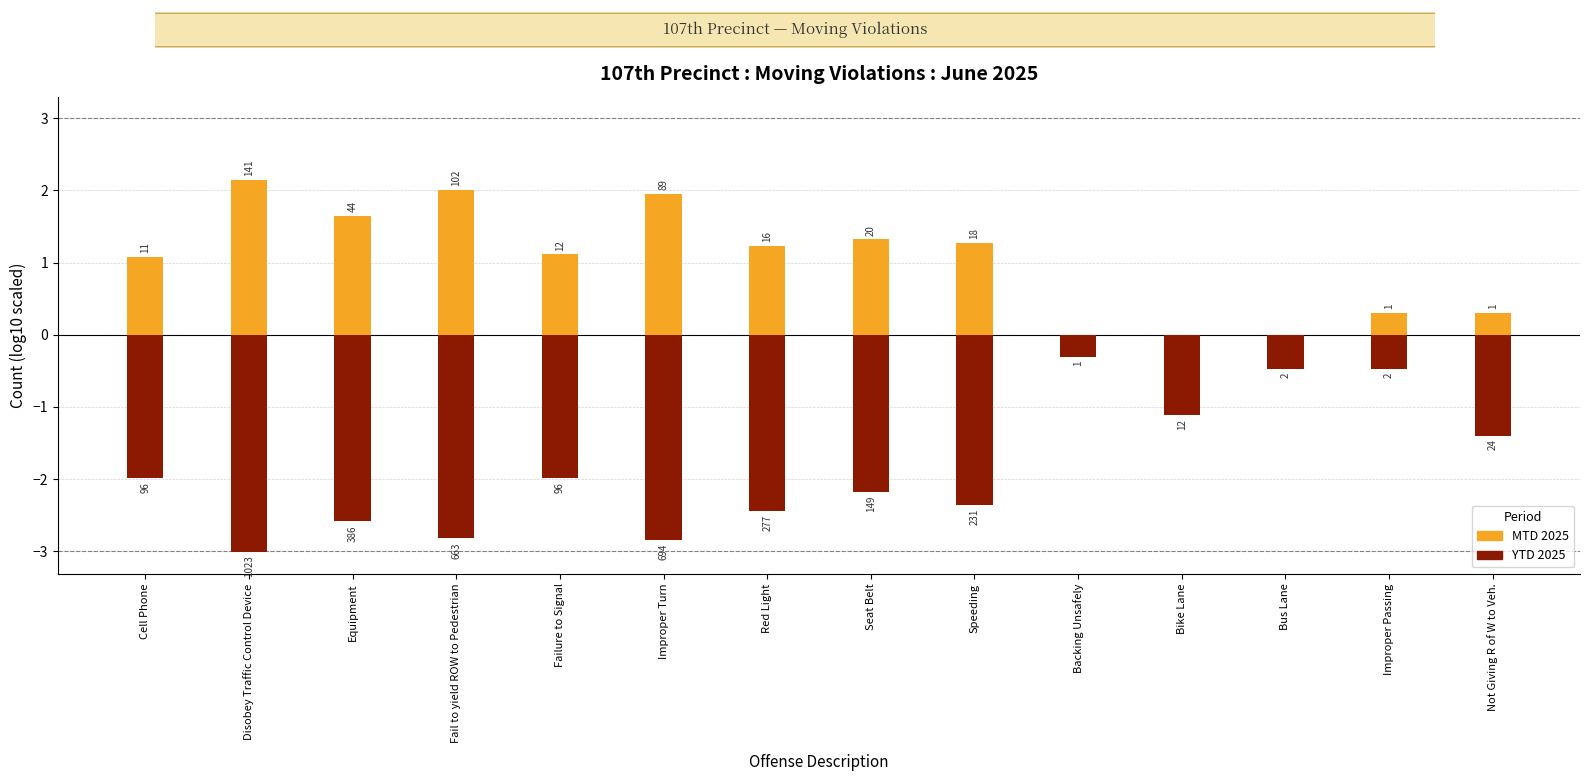

Which label corresponds to the smallest value in the chart?

Disobey Traffic Control Device